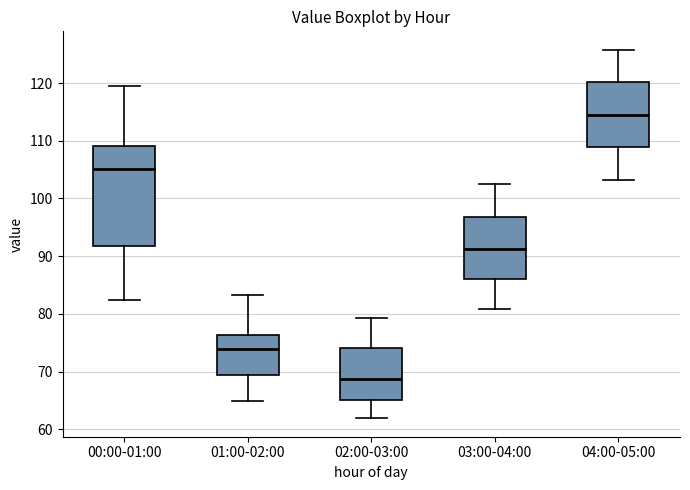

Reading left to right, read every box against the y-axis: the position of its median line, the range the box covers, and the ends of its whiskers. The values are not printed on the chart, so give them approximately, as read against the axis.

00:00-01:00: median 105, box 92 to 109, whiskers 82 to 119
01:00-02:00: median 74, box 69 to 76, whiskers 65 to 83
02:00-03:00: median 69, box 65 to 74, whiskers 62 to 79
03:00-04:00: median 91, box 86 to 97, whiskers 81 to 103
04:00-05:00: median 115, box 109 to 120, whiskers 103 to 126